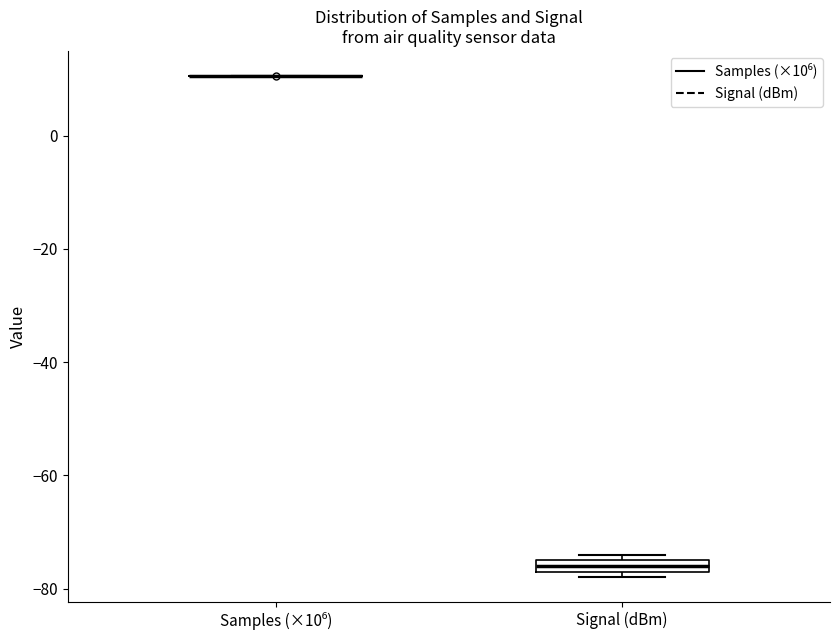

Where is the upper edge of the box for Signal (dBm) on the y-axis? The values are not printed on the chart, so give them approximately, as read against the axis.

-74